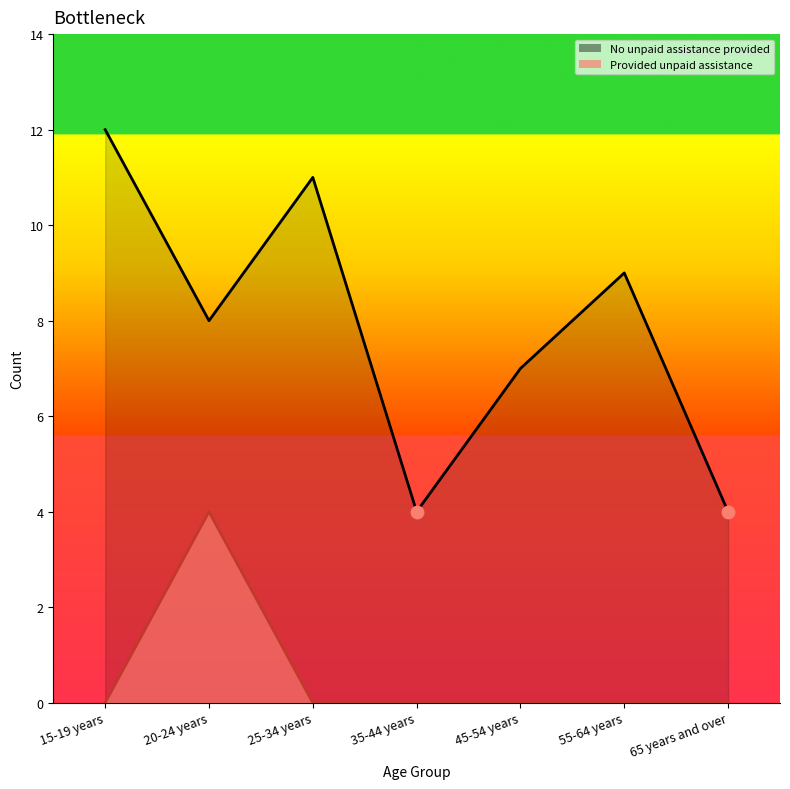

What are all the series names shown in the legend?

Provided unpaid assistance, No unpaid assistance provided